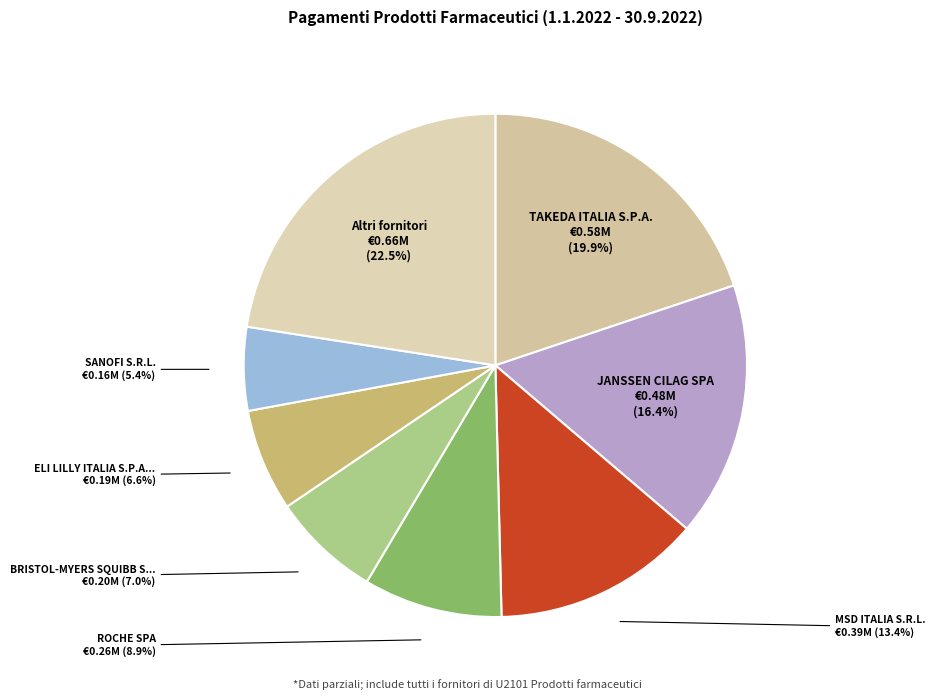

Which slice is the largest?

TAKEDA ITALIA S.P.A.